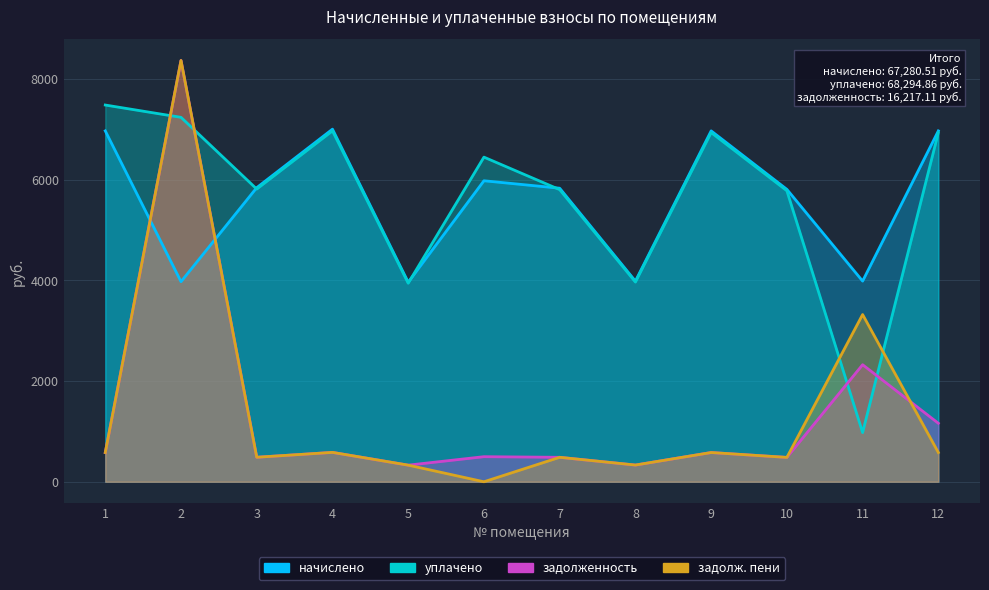

How many lines are shown in the chart?

4